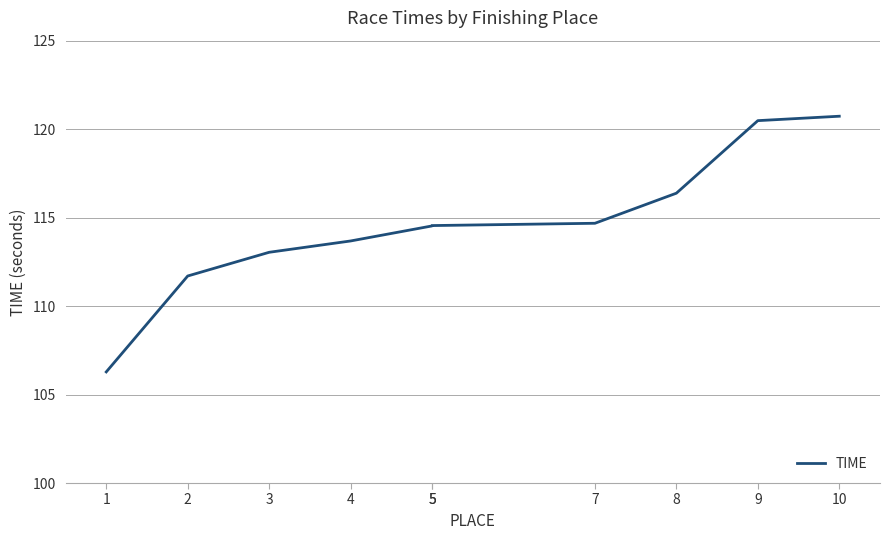

The value at 5 is 114.5. True or false?

True